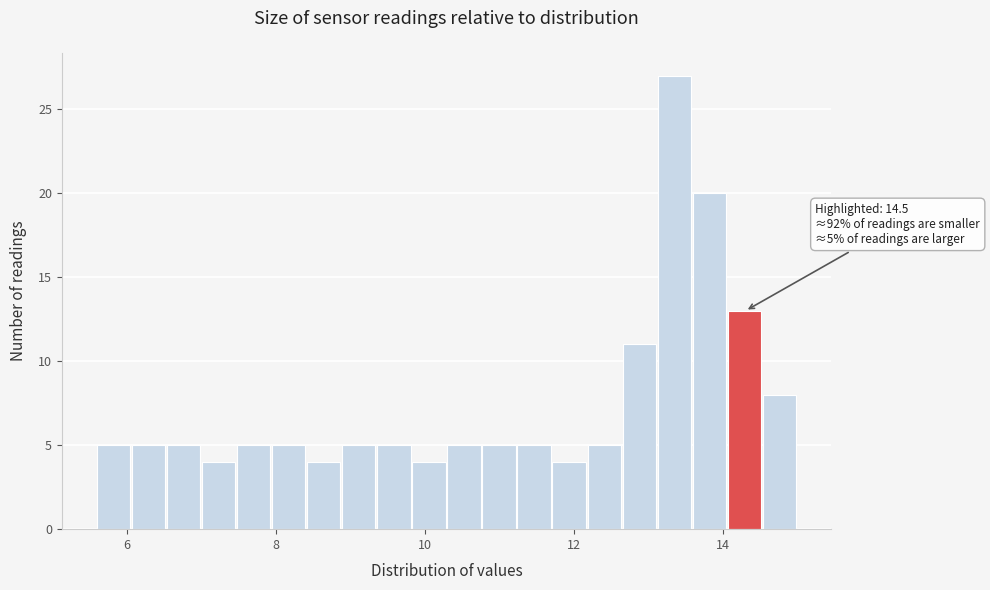

Around what value on the x-axis is the tallest bar? Give the approximate position of its centre, as read against the axis.

13.4